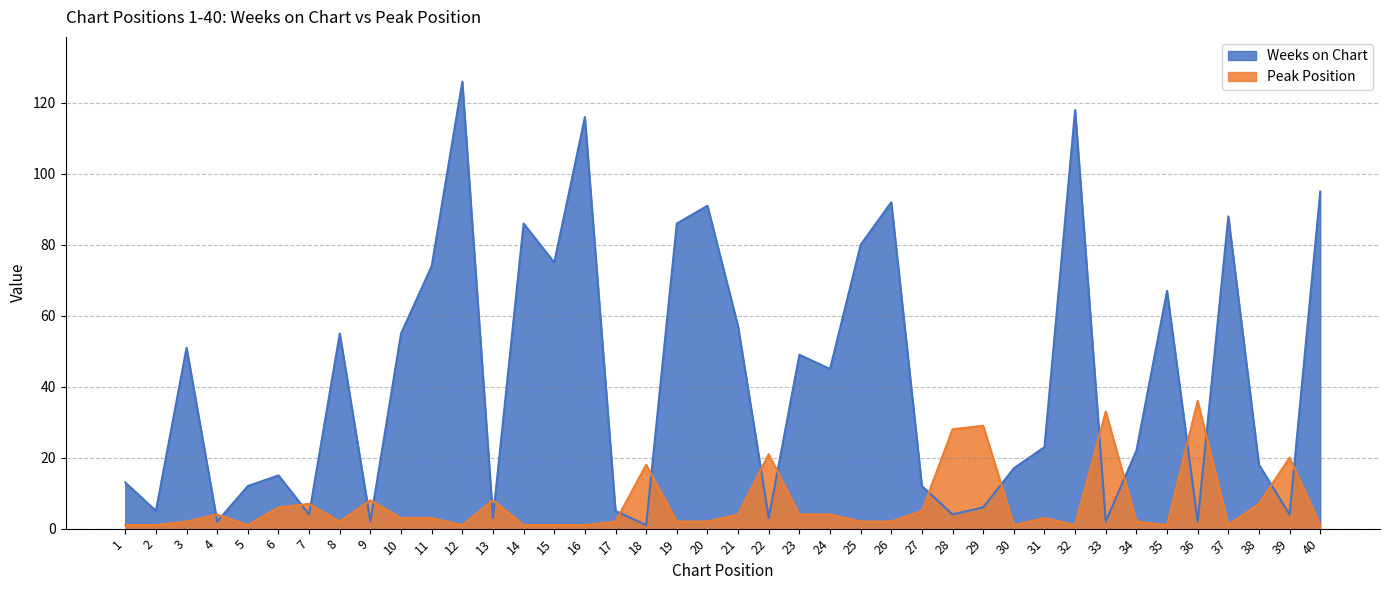

How many interior local peaks does the Peak Position series have?

11